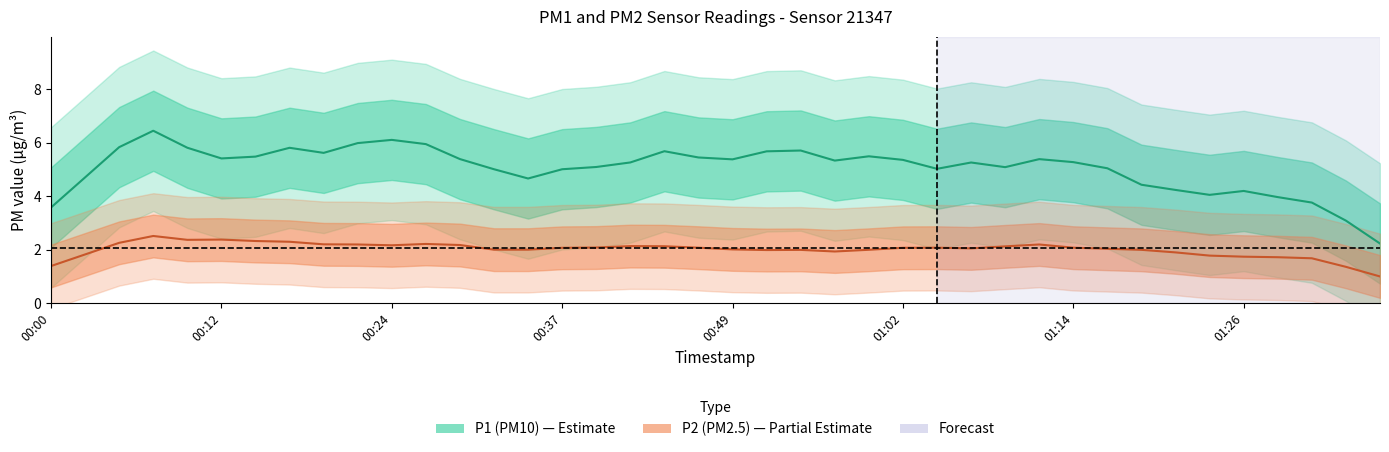

List the series in order of their overall mean, highest first.

P1, P2